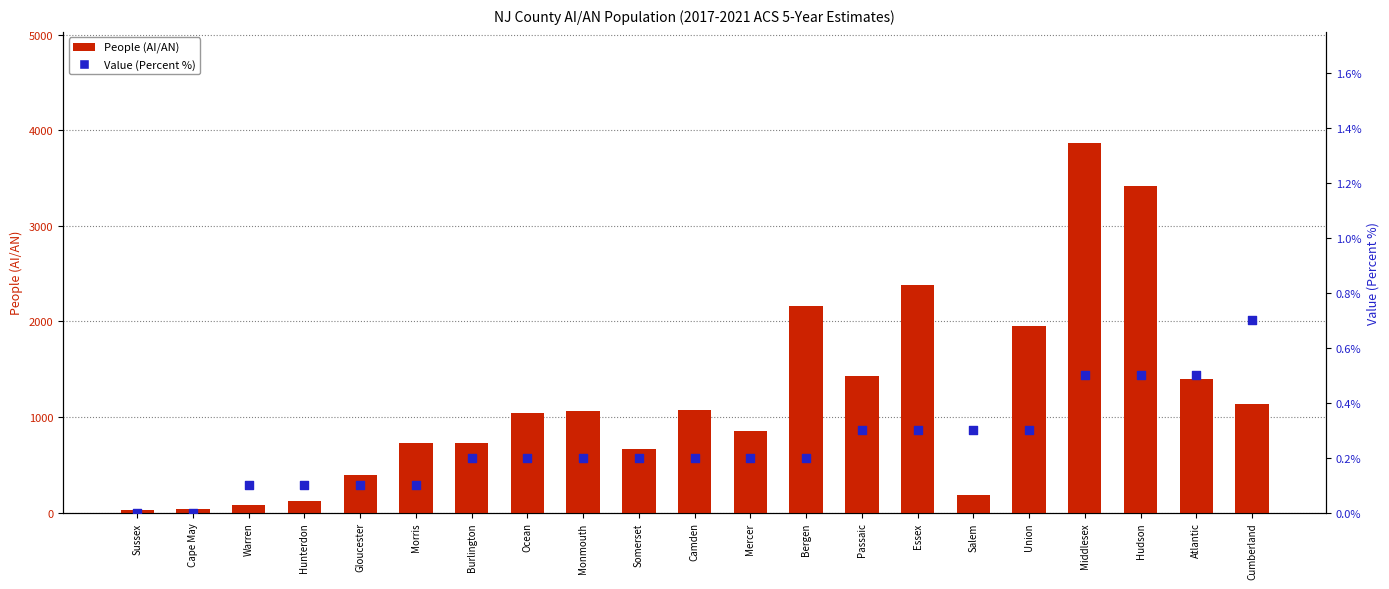

Which series has the largest total across all categories?

People (AI/AN)